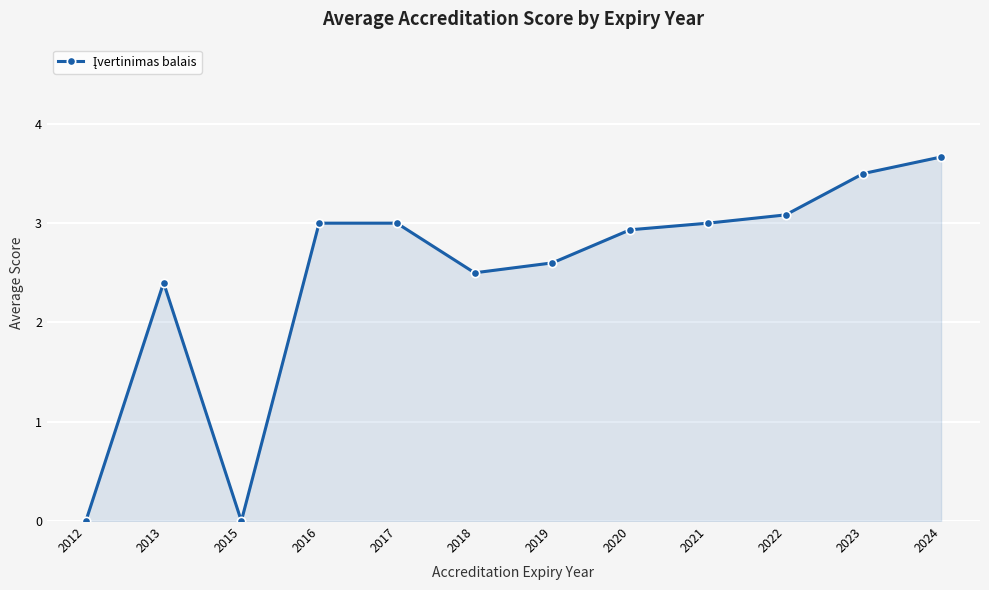

True or false: the data shows 3.7 at 2024.

True